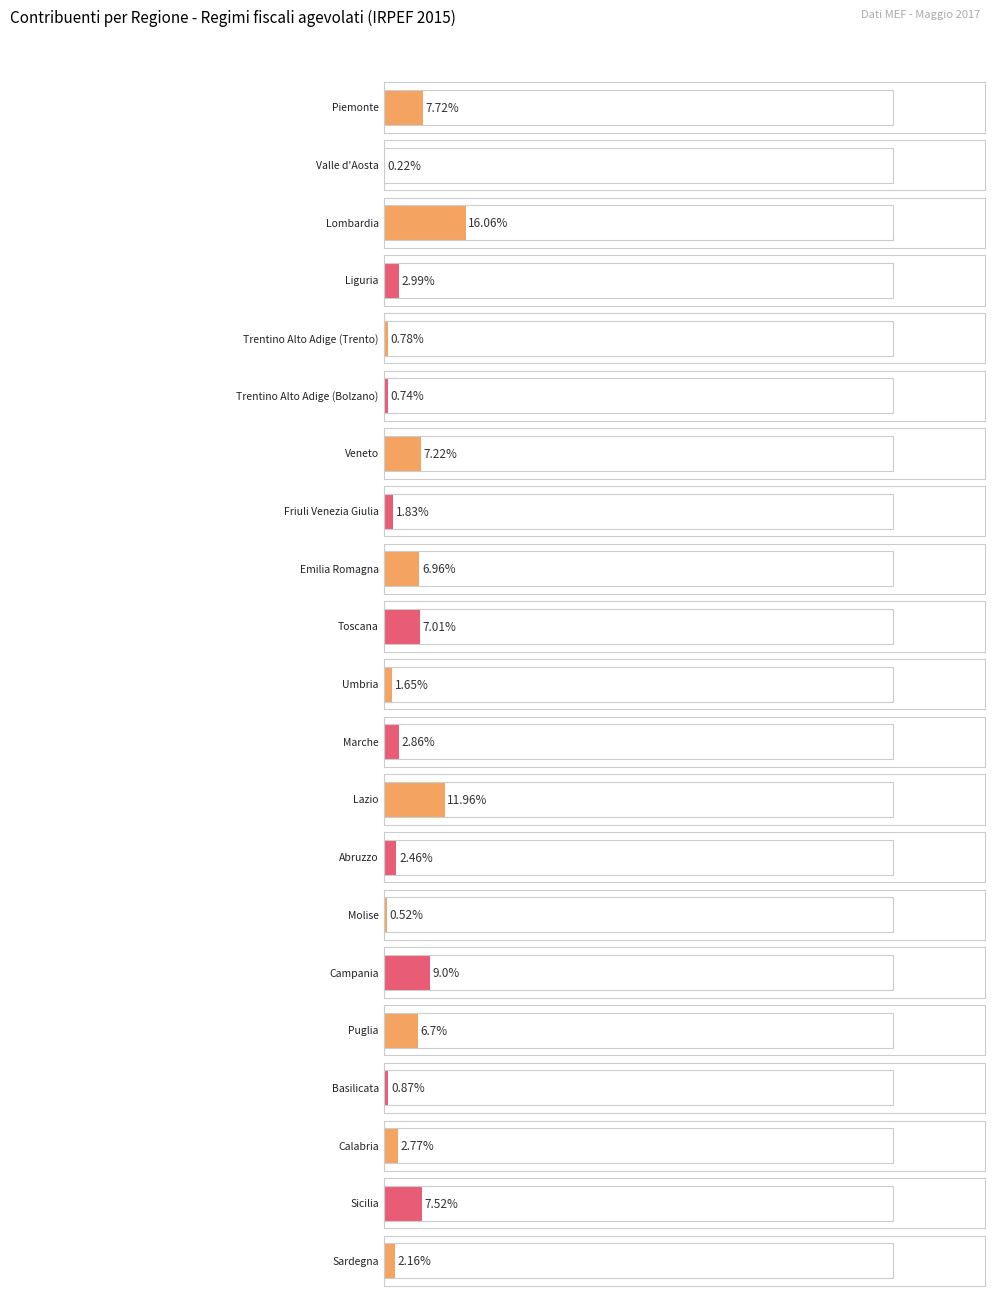

How many data points in Percentuale are less than 2?

7